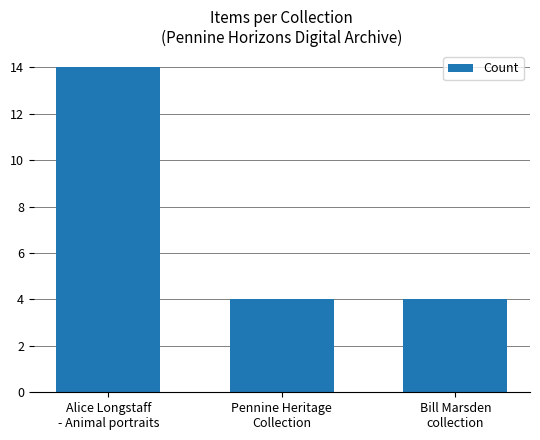

The value at Pennine Heritage
Collection is 6. True or false?

False